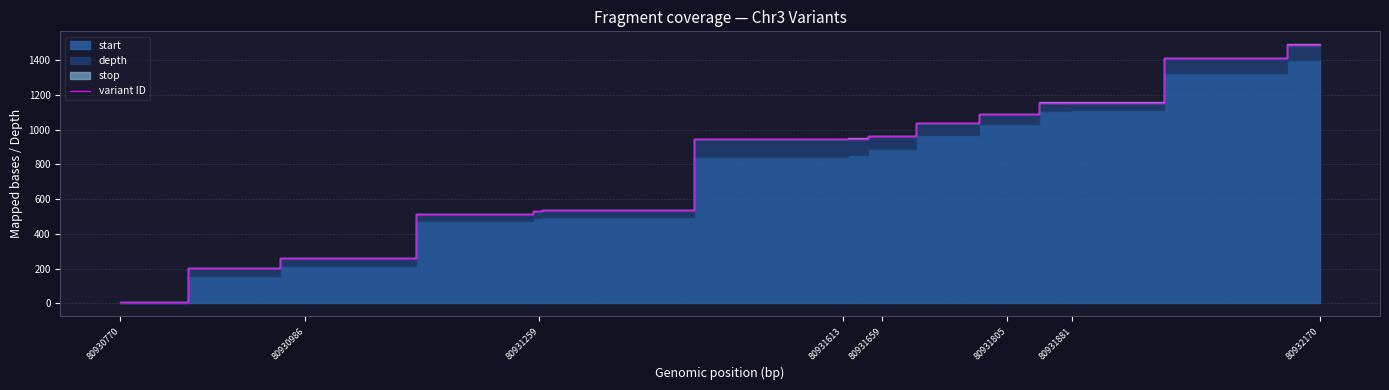

Which category has the lowest value in the variant ID series?

80930770